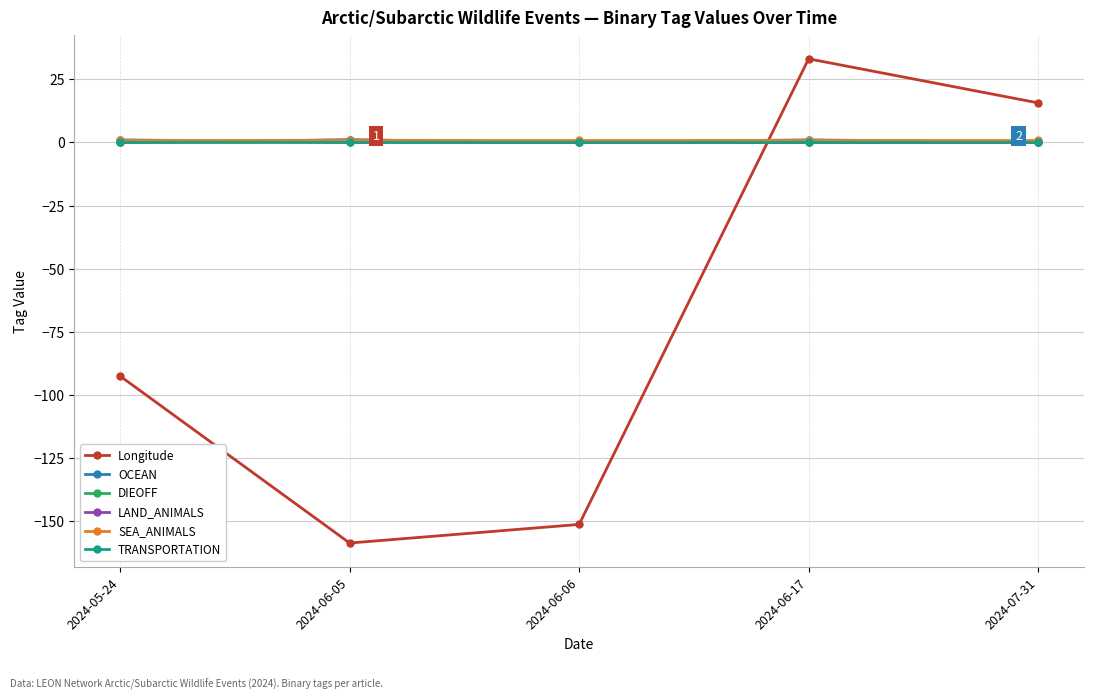

Is this an area chart (filled region under the line)?

No